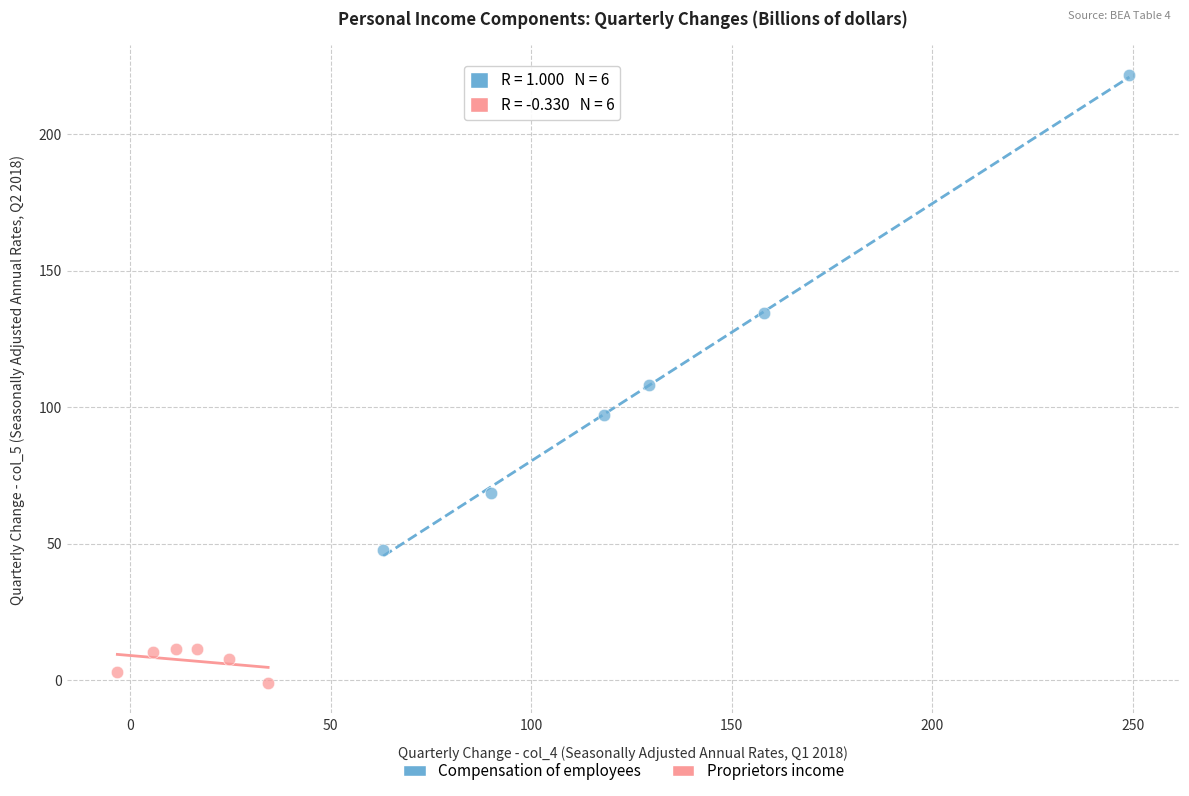

What are all the series names shown in the legend?

Compensation of employees, Proprietors income